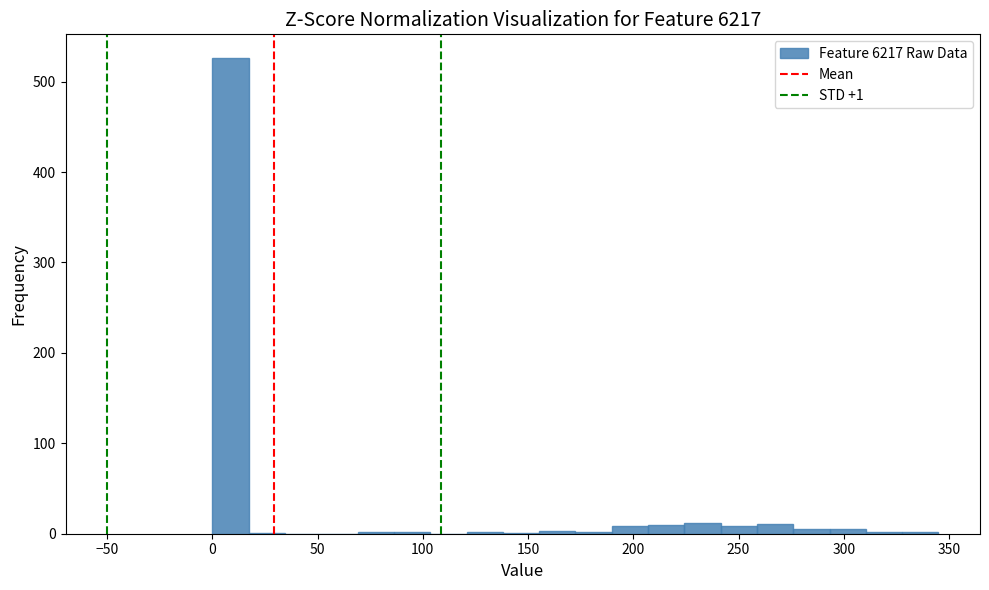

Read against the x-axis, roughly where is the centre of the tallest bar?

10